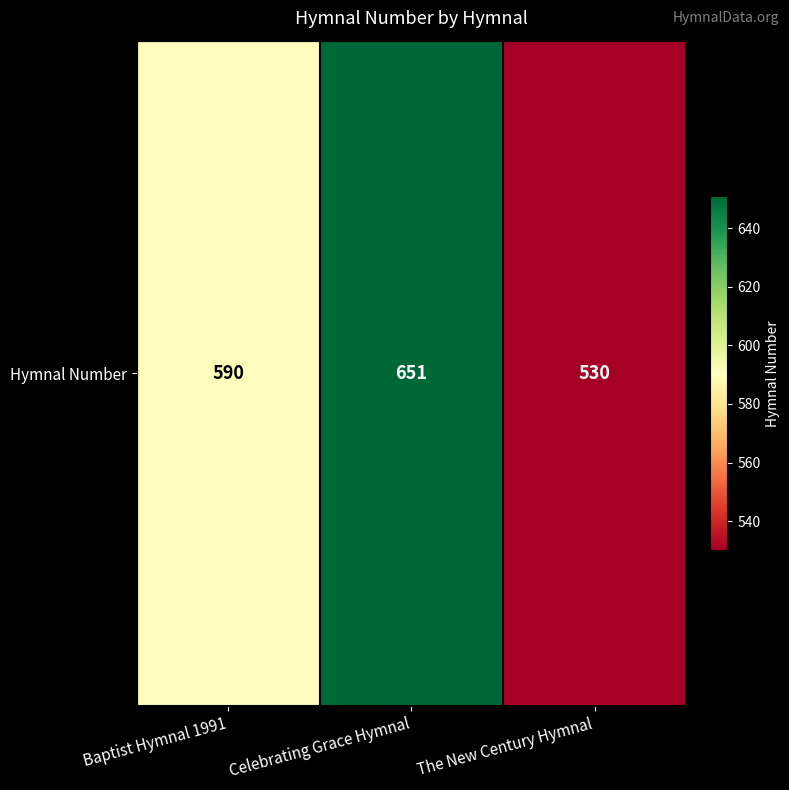

Which label corresponds to the smallest value in the chart?

The New Century Hymnal